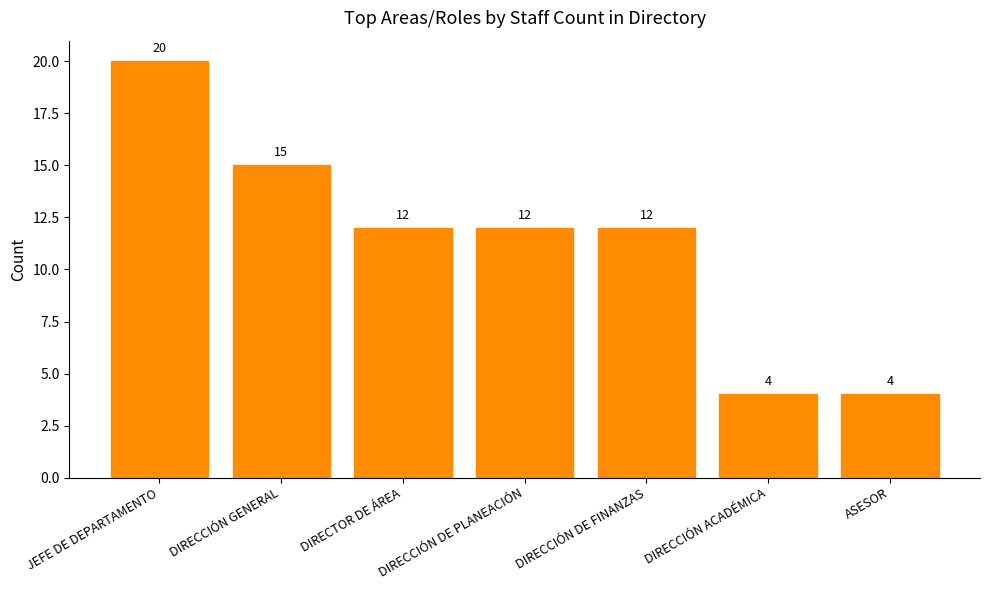

What is the greatest value displayed?

20